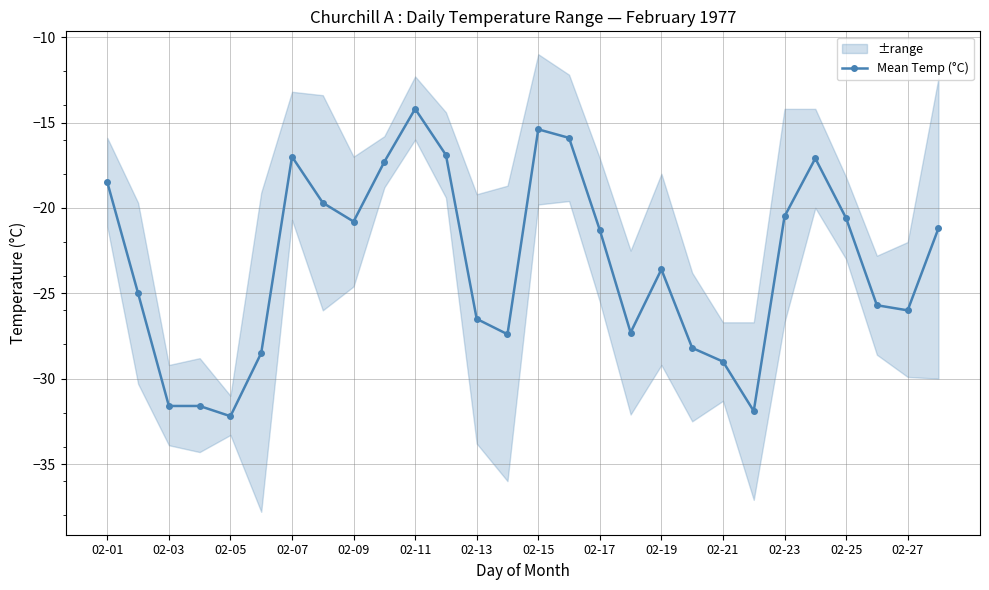

True or false: Mean Temp (°C) has a value of -31.6 at 02-03.

True